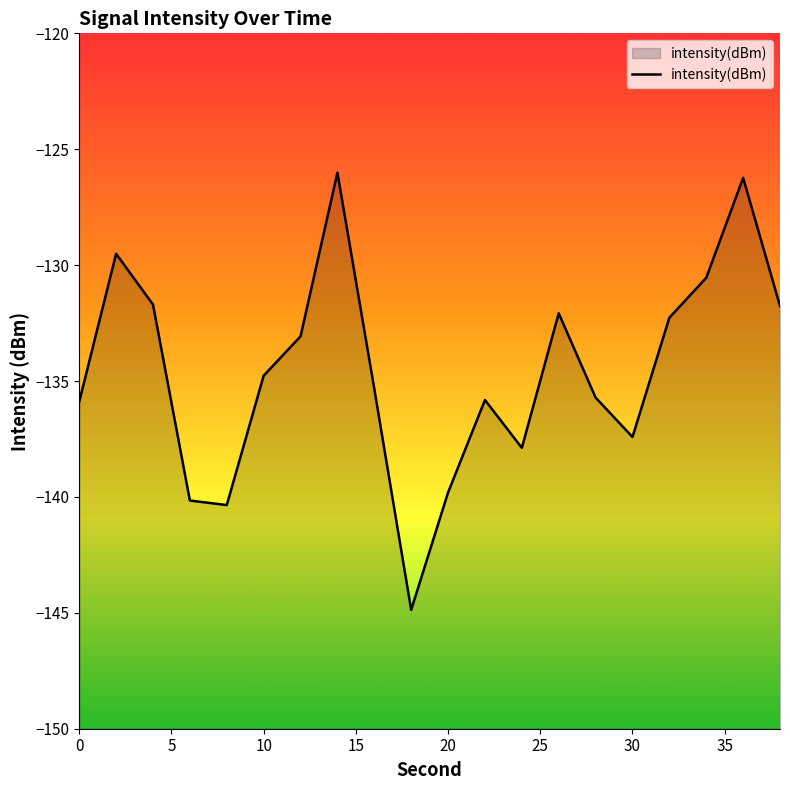

True or false: the data has more than 1 interior local peaks.

True